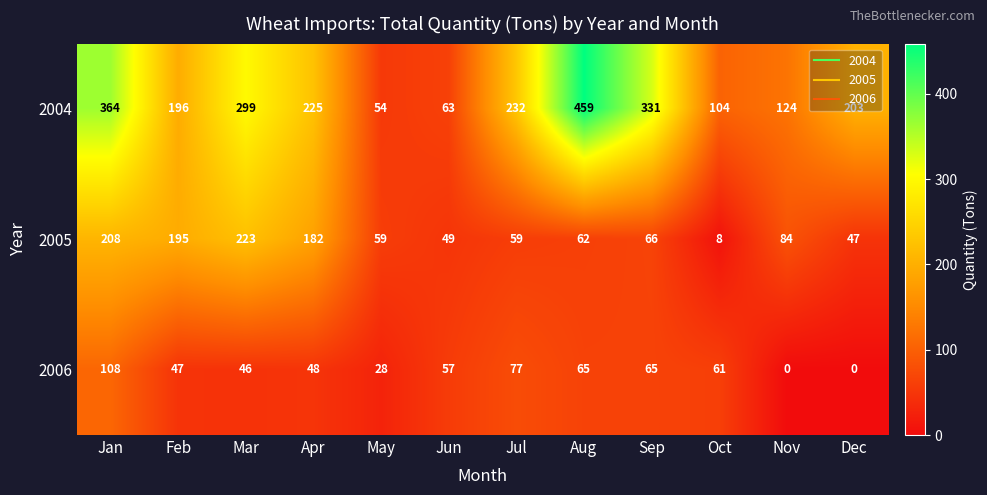

Which series has the widest spread of values?

2004